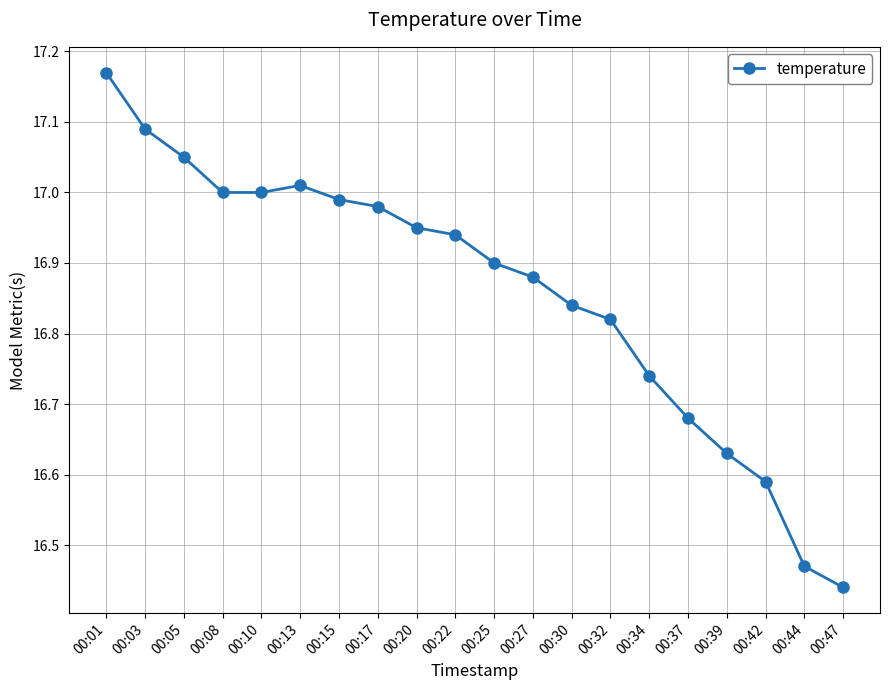

What is the change in value from 00:15 to 00:39?

-0.4